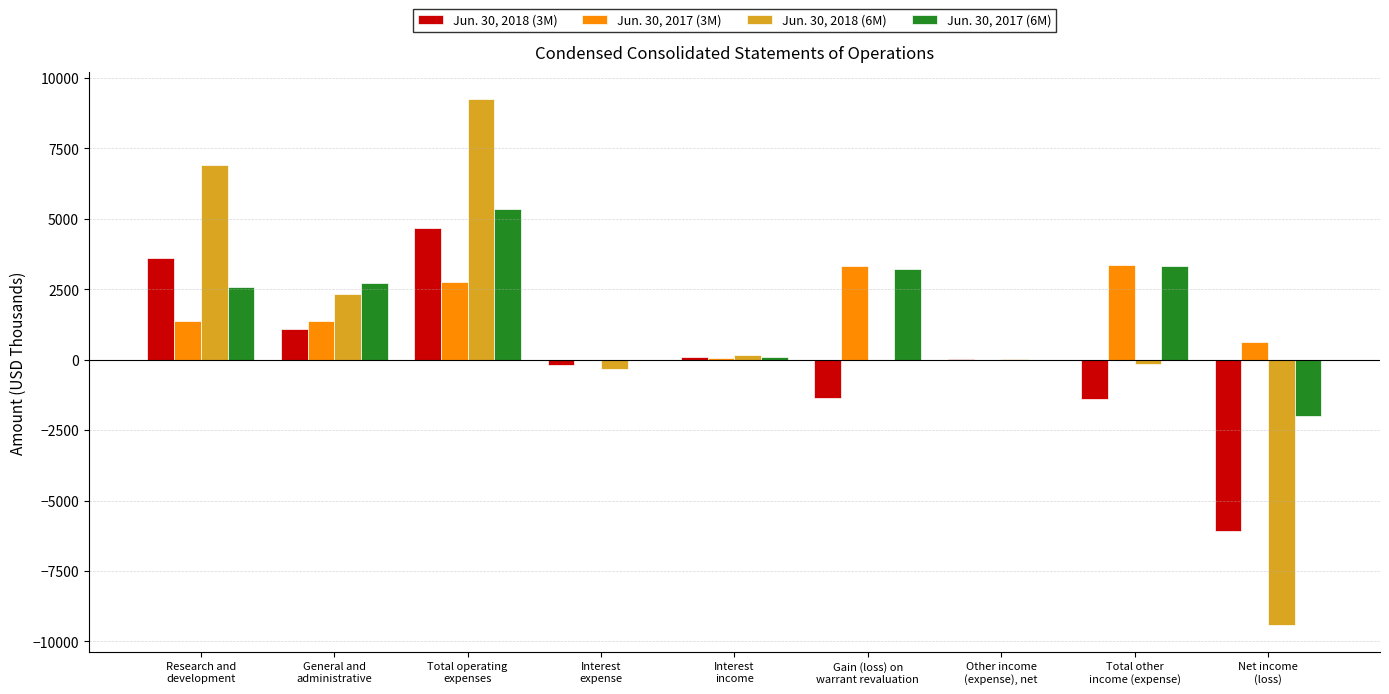

Which series changed the most between Interest
expense and Gain (loss) on
warrant revaluation?

Jun. 30, 2017 (3M)